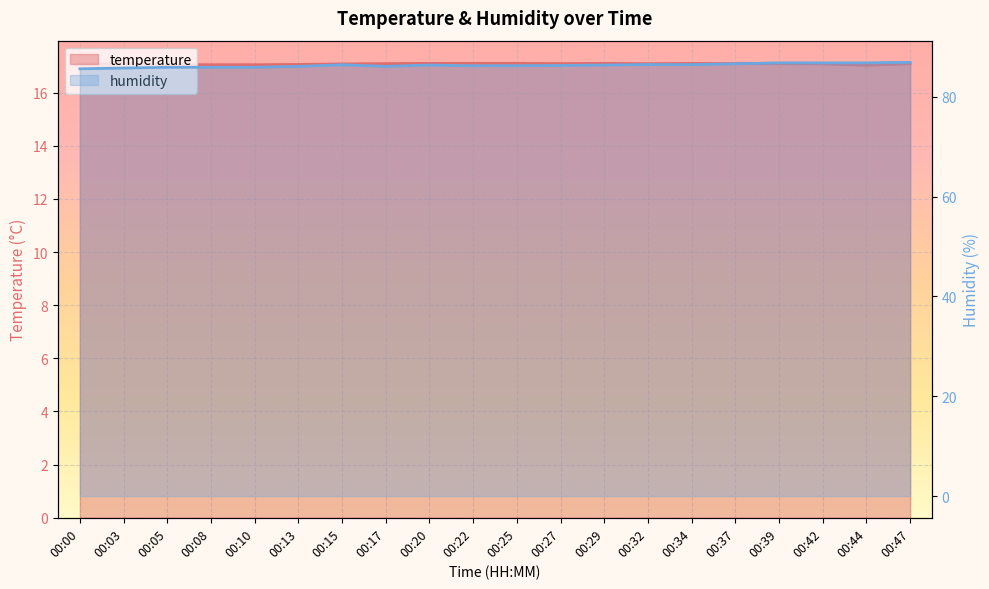

Is the value of humidity at 00:37 greater than the value of temperature at 00:39?

Yes